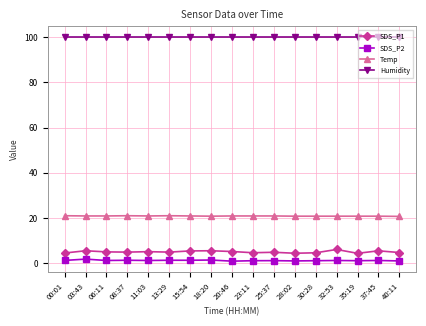

True or false: SDS_P2 and Temp intersect in this chart.

False